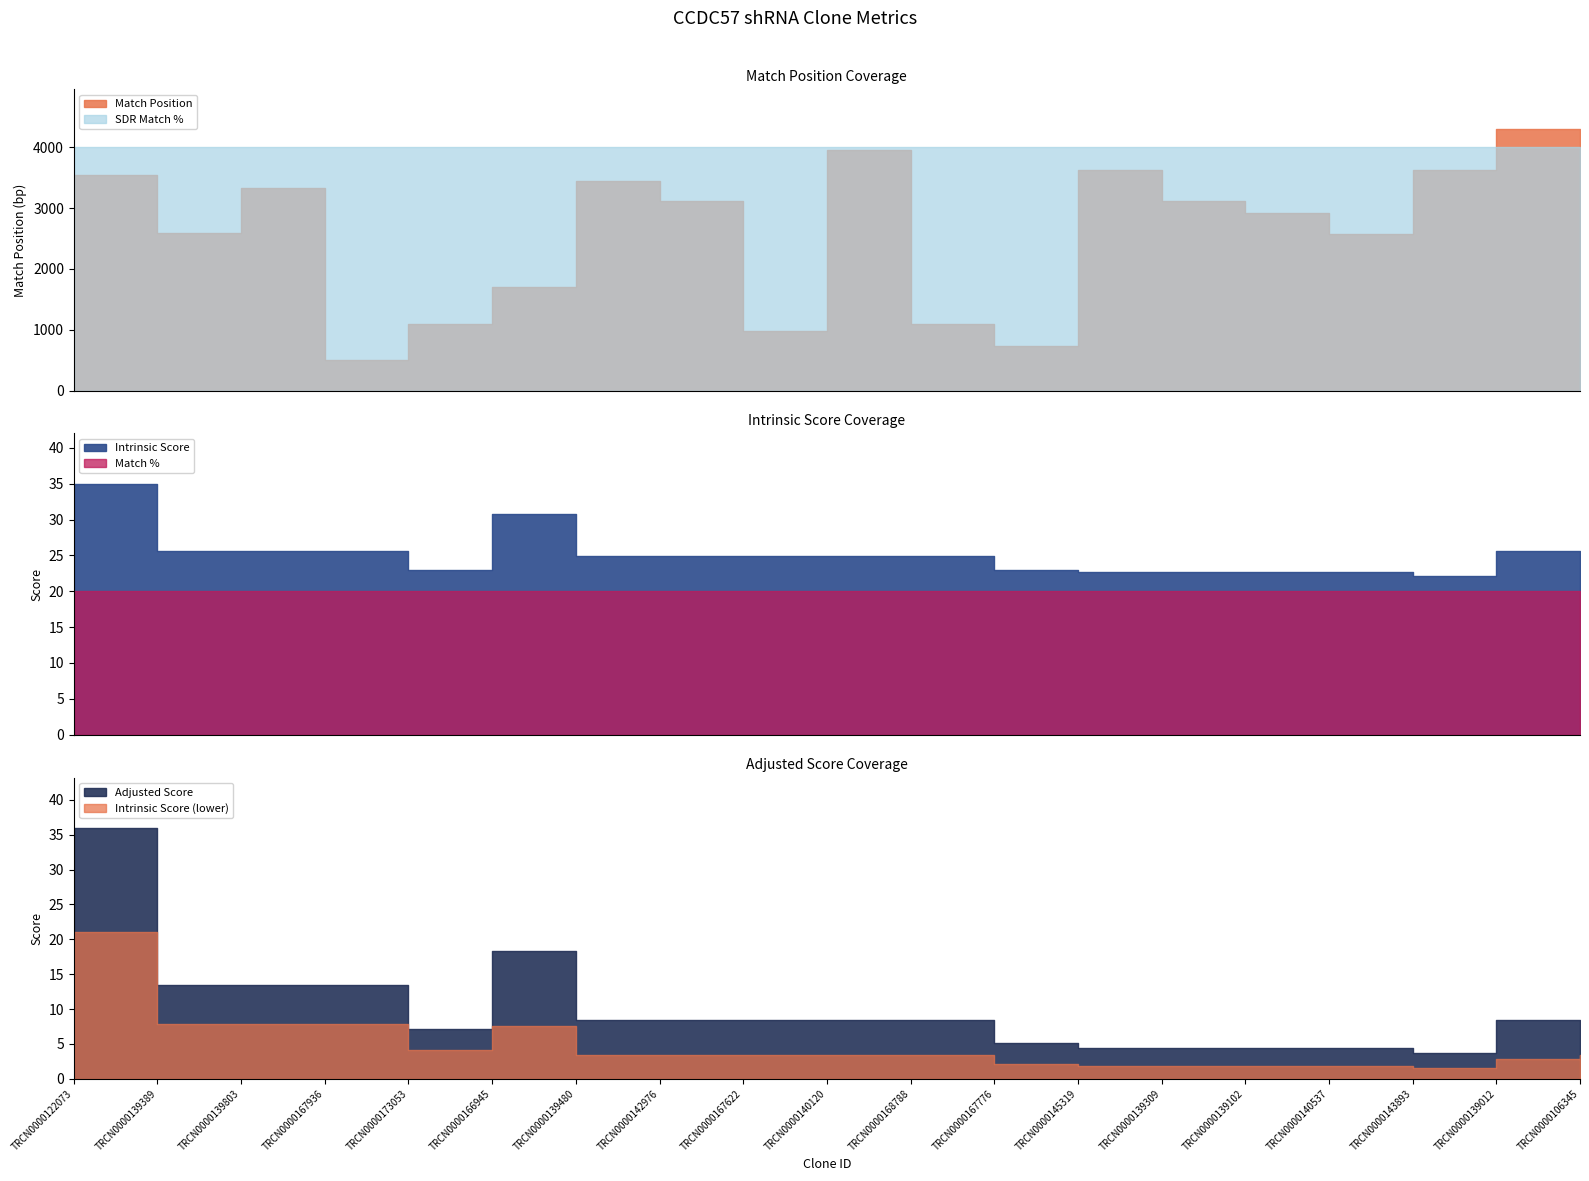

What is the label of the 17th point from the right?

TRCN0000139803